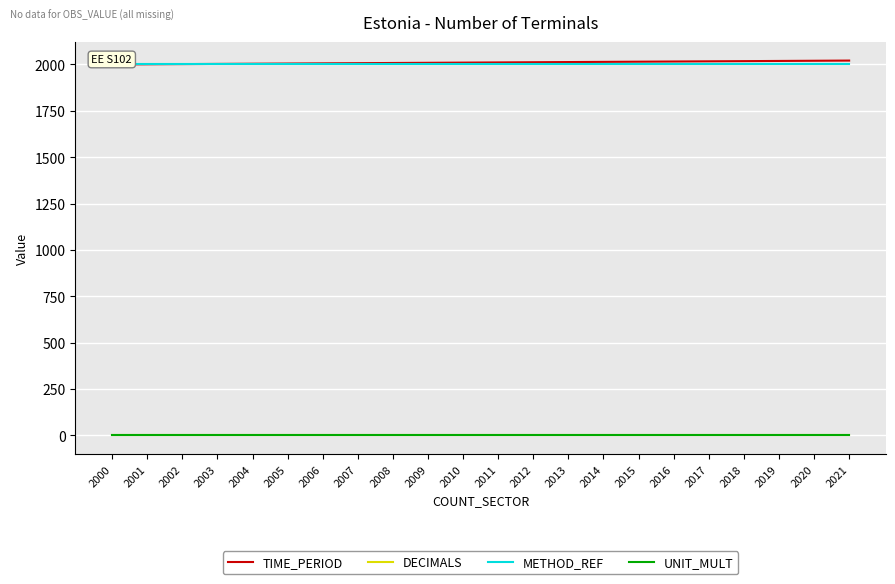

What is the total value across all series at 2006?

4011